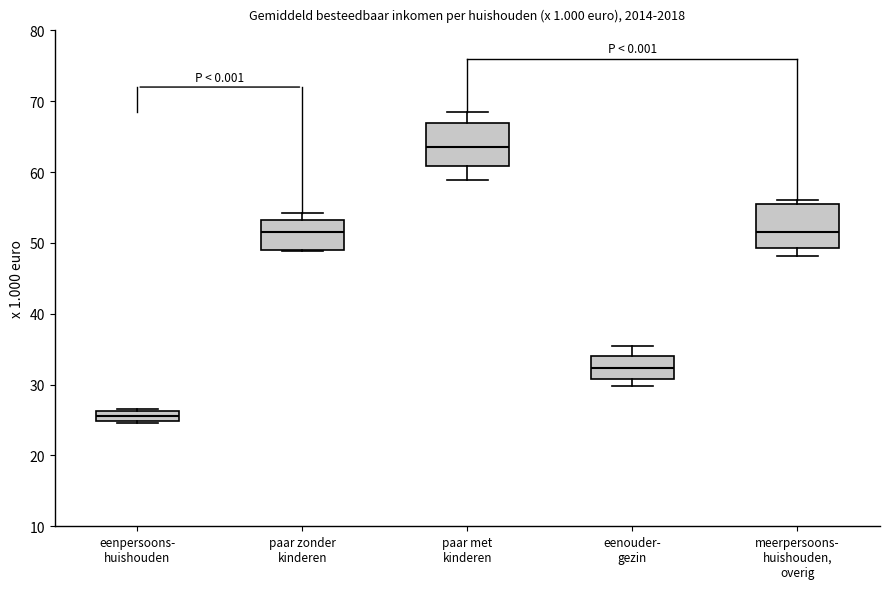

Reading left to right, transcribe this box plot: for each box, give where its median line is, the range the box spans, and where its two whiskers end, as read against the y-axis. The values are not printed on the chart, so give them approximately, as read against the axis.

eenpersoons- huishouden: median 26 (inside the box), box 25 to 26, whiskers 25 to 27
paar zonder kinderen: median 52, box 49 to 53, whiskers 49 to 54
paar met kinderen: median 64, box 61 to 67, whiskers 59 to 69
eenouder- gezin: median 32, box 31 to 34, whiskers 30 to 35
meerpersoons- huishouden, overig: median 52, box 49 to 56, whiskers 48 to 56 (just above the box's upper edge)